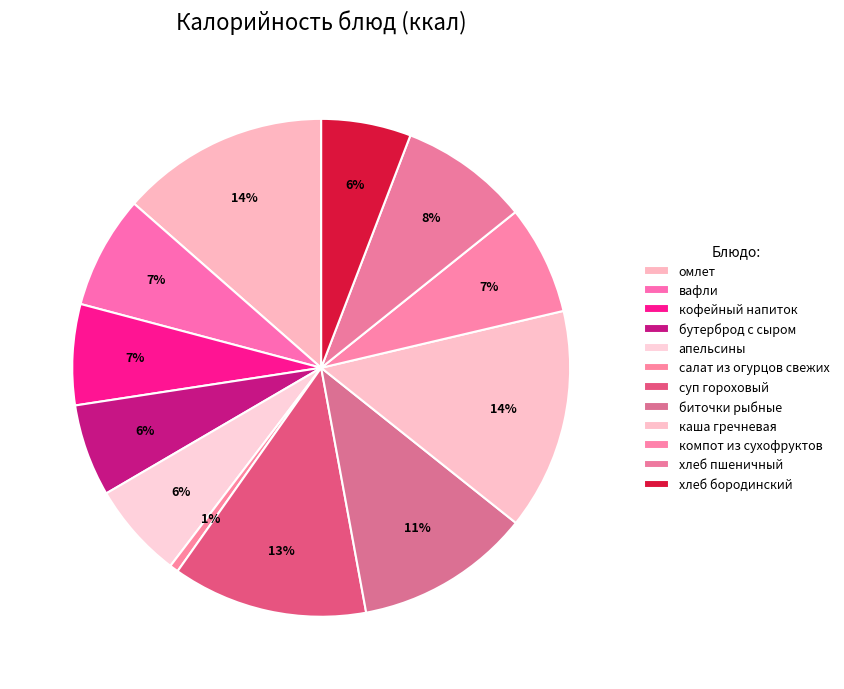

How many segments does this pie chart have?

12